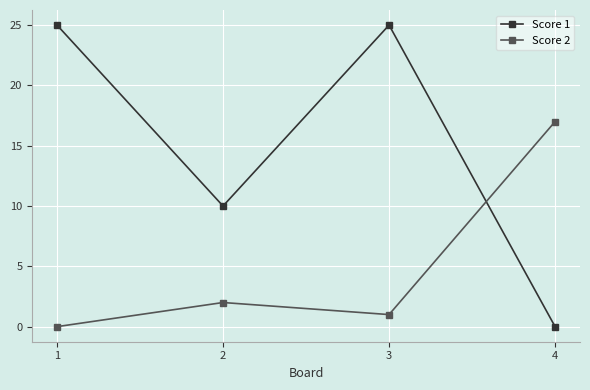

Which series has the largest total across all categories?

Score 1